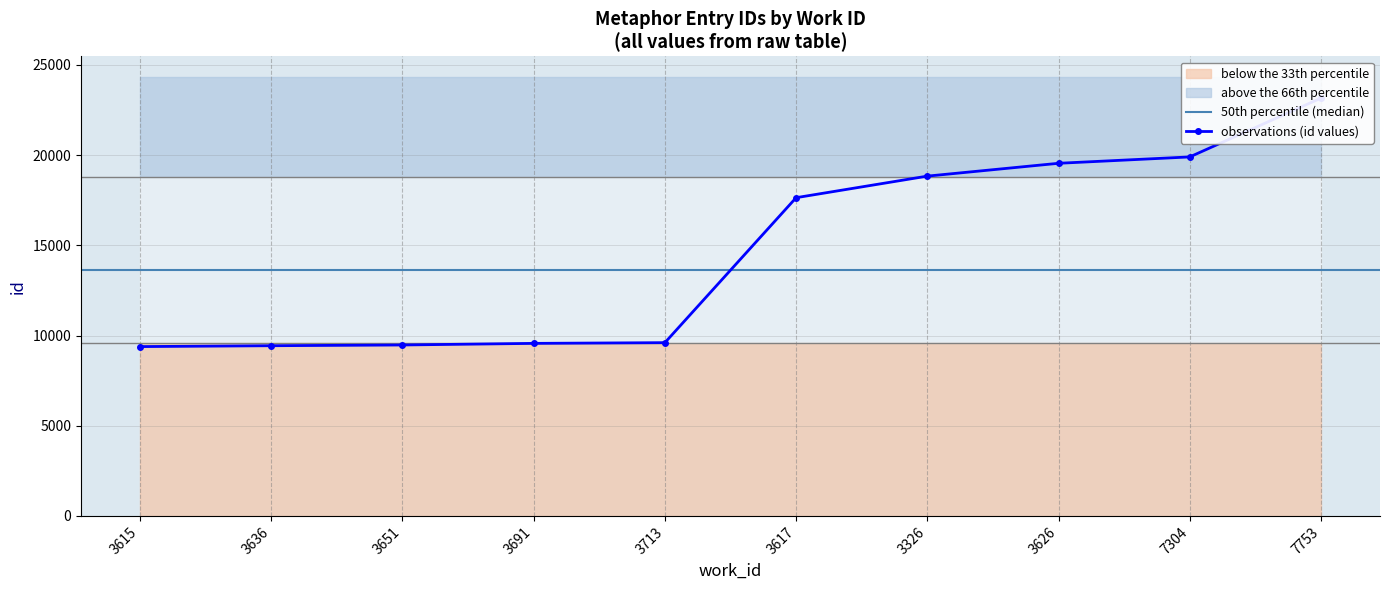

Reading right to left, what are all the values shown in this chart?

7753=23158	7304=19899	3626=19546	3326=18835	3617=17640	3713=9606	3691=9566	3651=9477	3636=9436	3615=9388